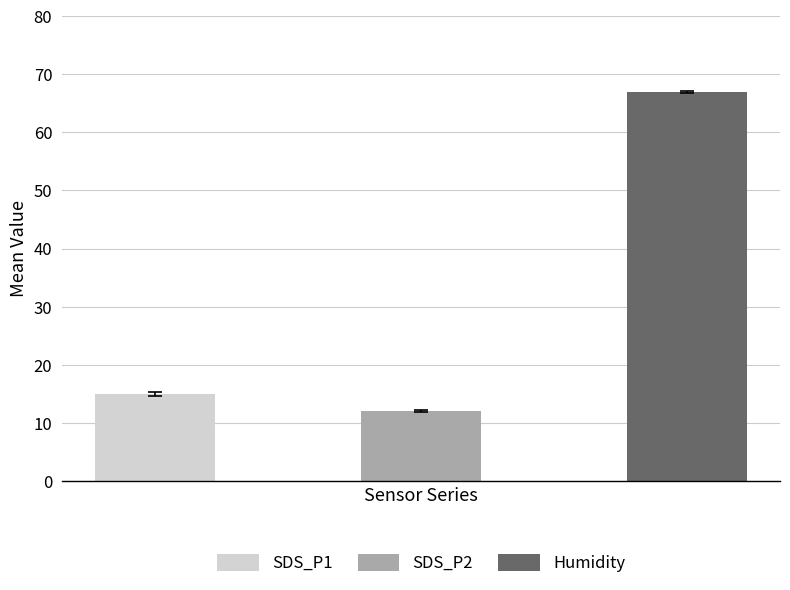

What is the difference between the highest and lowest values at 26?

55.5